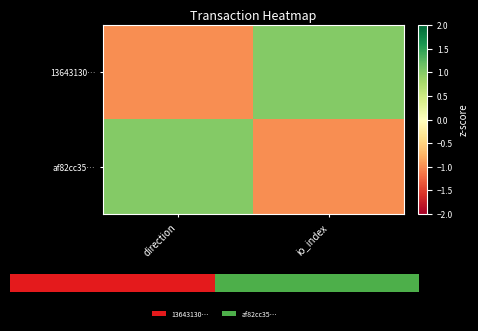

What is the minimum value shown in the chart?

-1